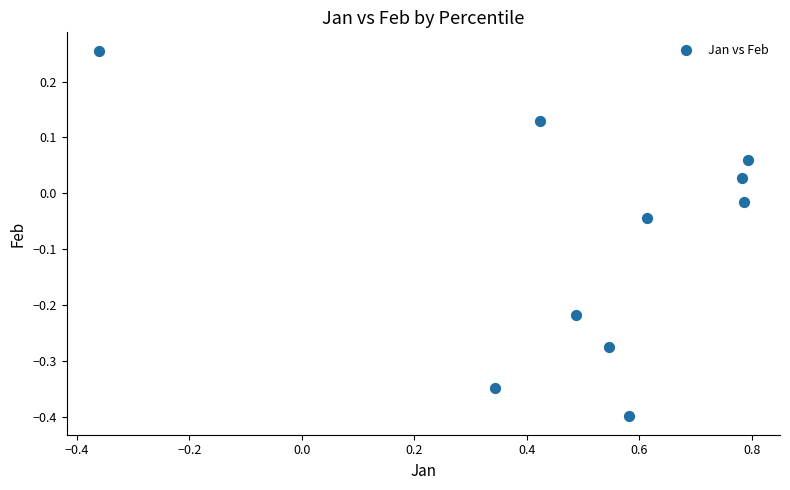

What is the range of X values (max minus min)?

1.2